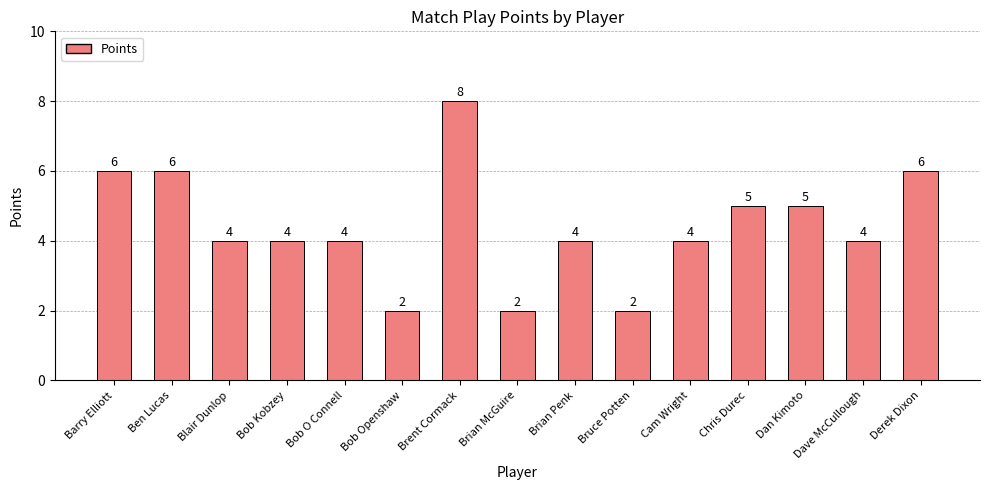

Reading right to left, transcribe all the data shown in this chart.

6	4	5	5	4	2	4	2	8	2	4	4	4	6	6